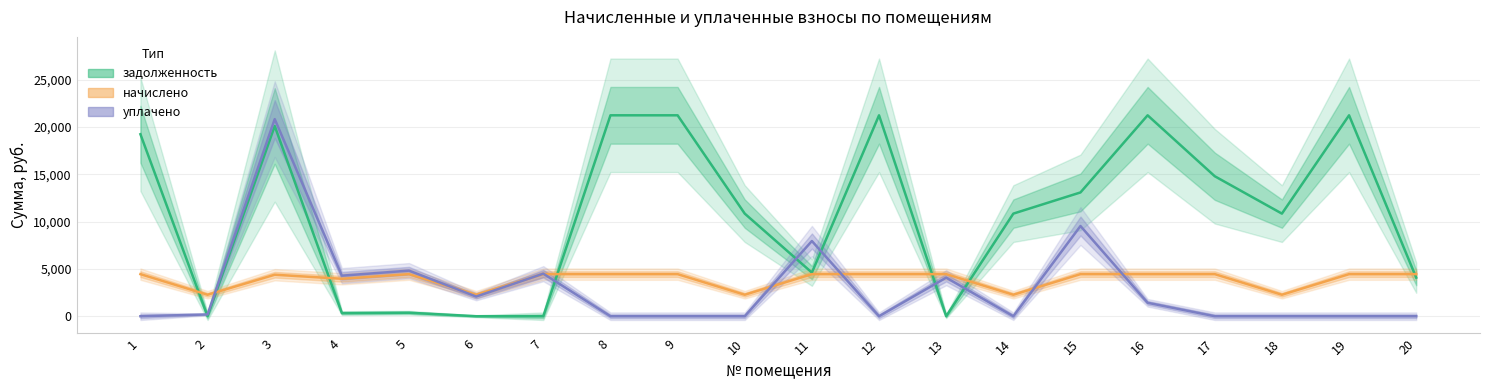

Which series has the largest range (max minus min)?

задолженность